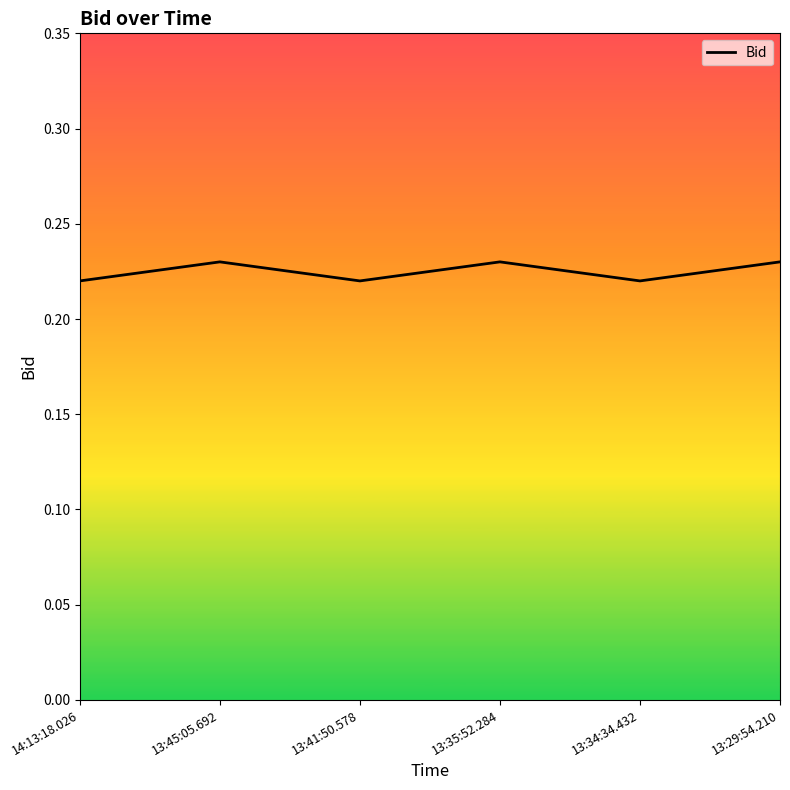

How many interior local peaks (higher than both neighbors) does the data have?

2